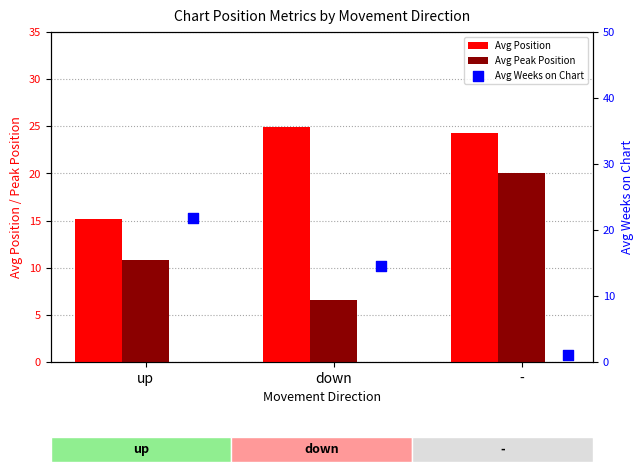

At how many categories does at least one series exceed 19?

3